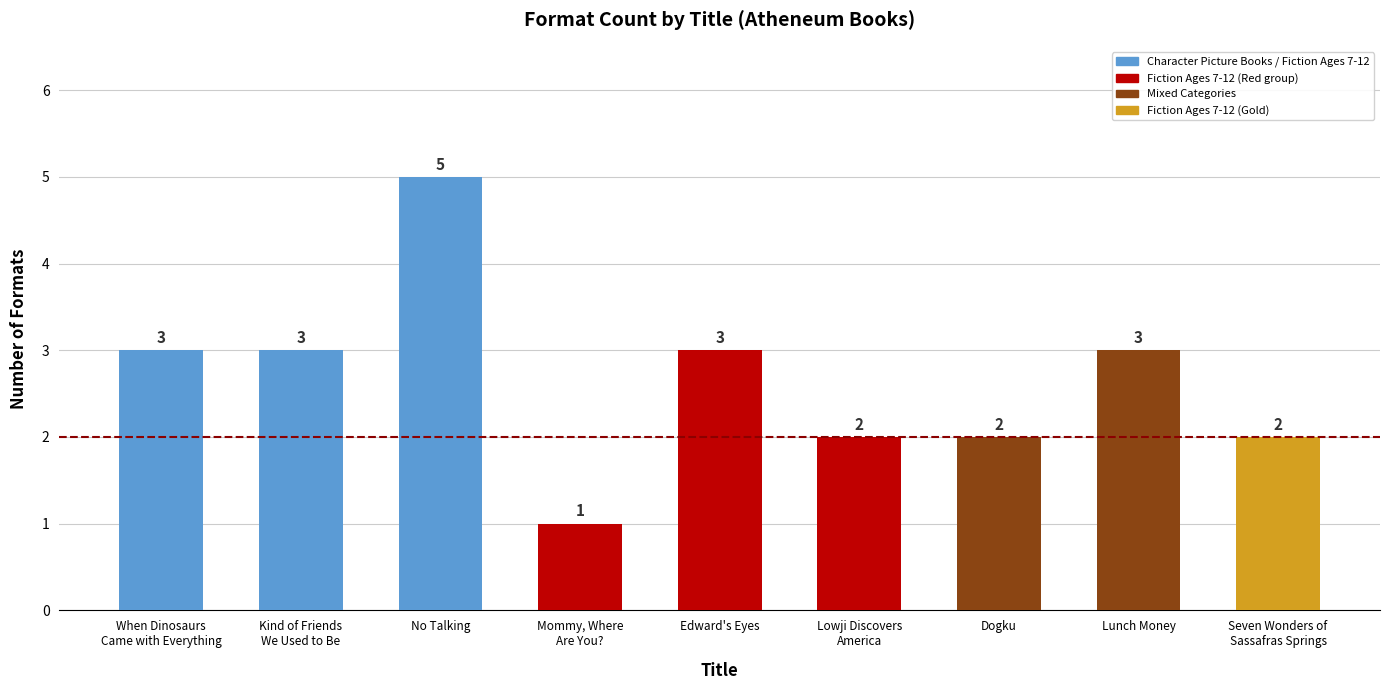

What is the sum of all values?

24